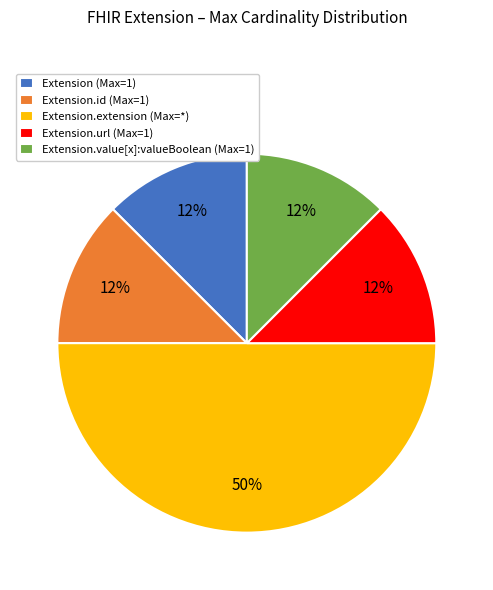

Which slice is the largest?

Extension.extension (Max=*)